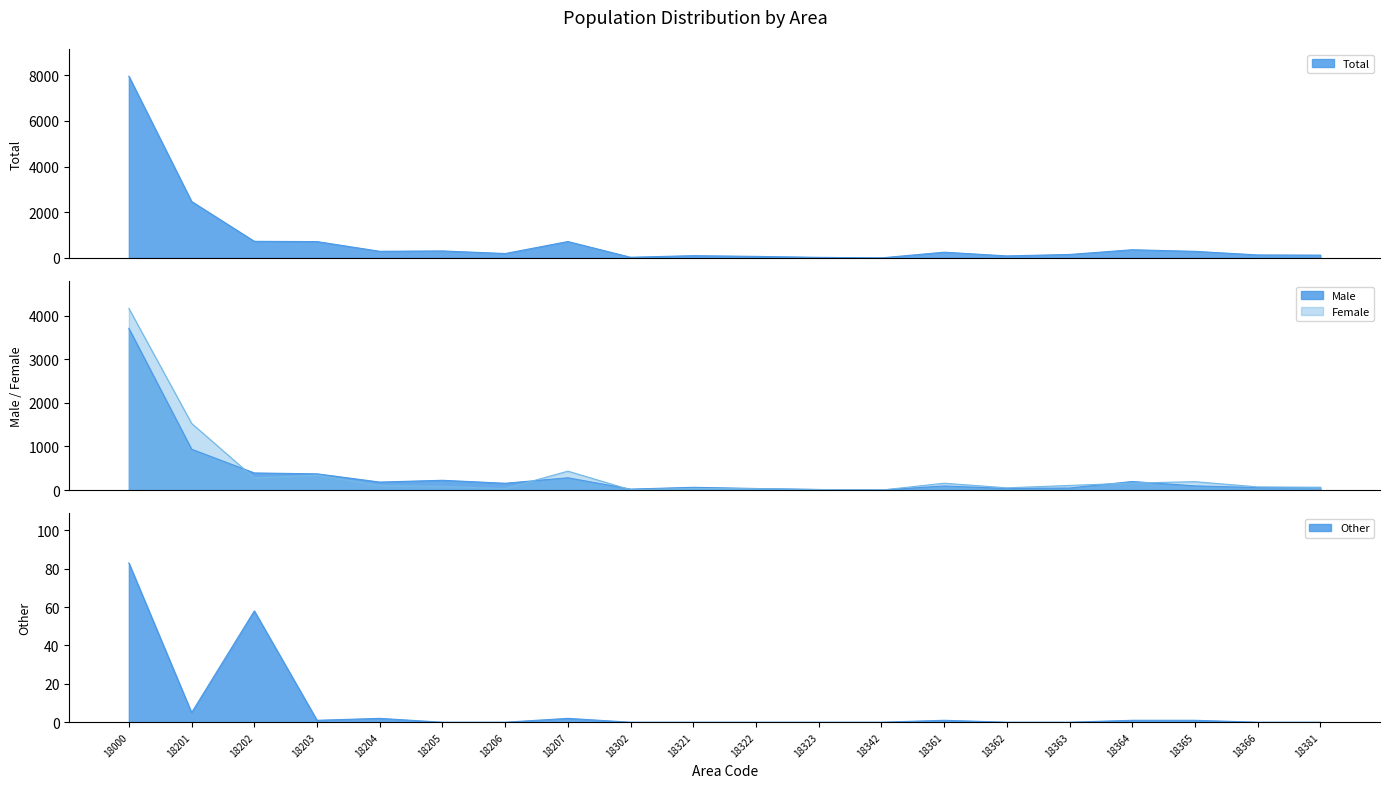

What is the value of the Male point at the 4th from the left?

372